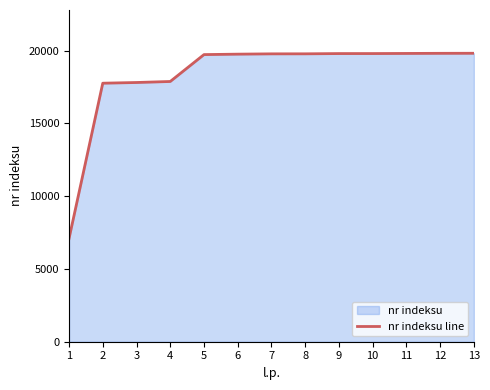

Which category has the highest value across all series?

13